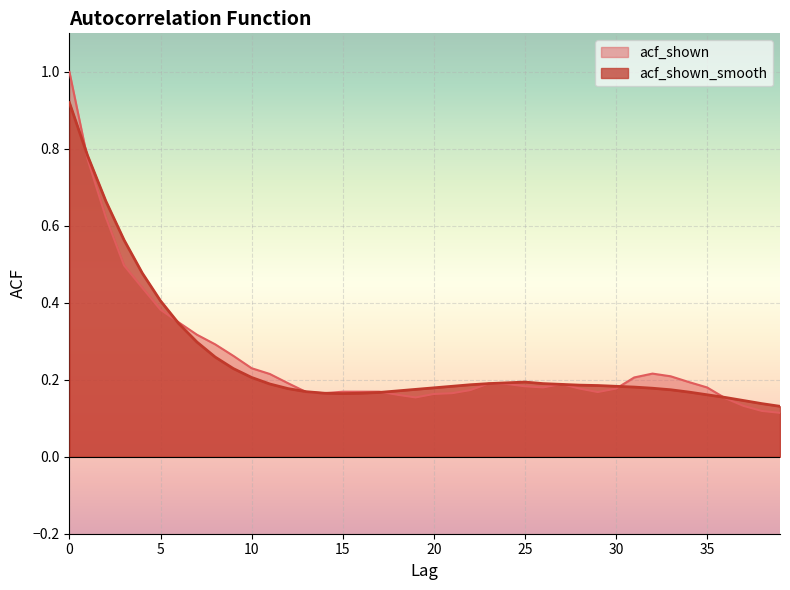

Between 3 and 26, which series saw the biggest shift?

acf_shown_smooth